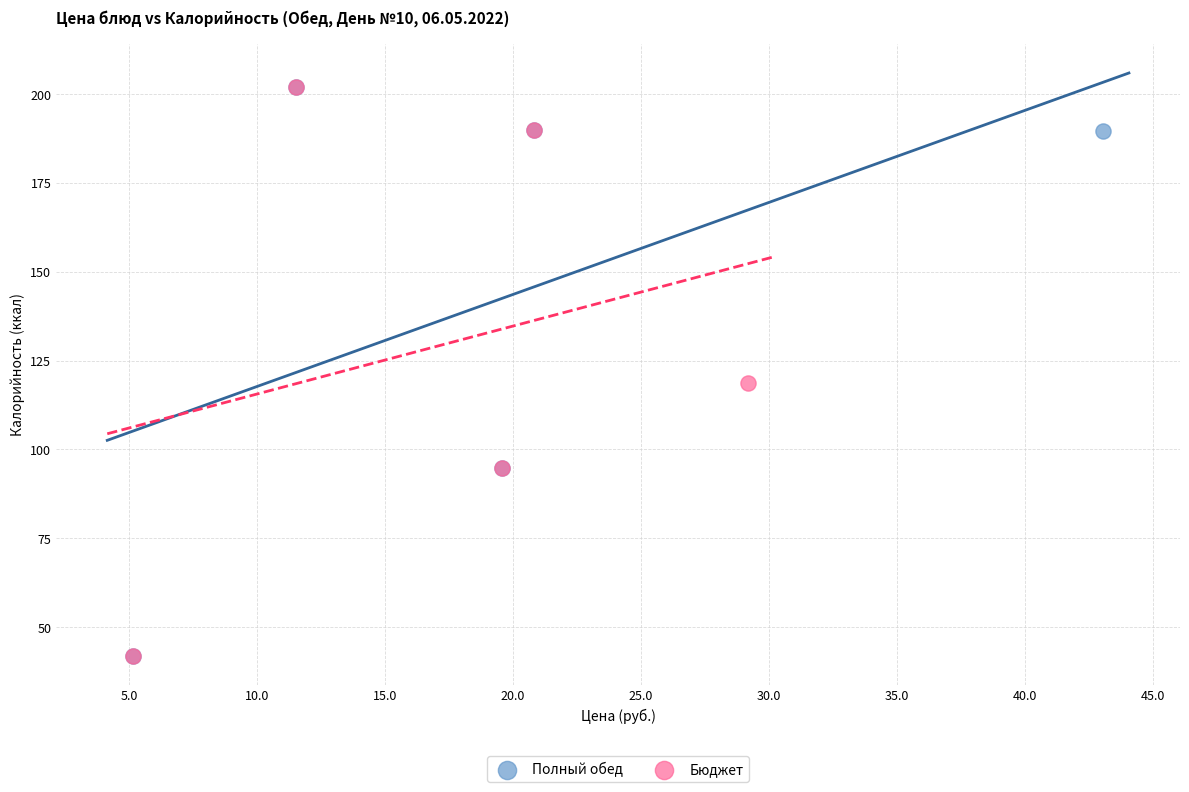

What are all the series names shown in the legend?

Полный обед, Бюджет